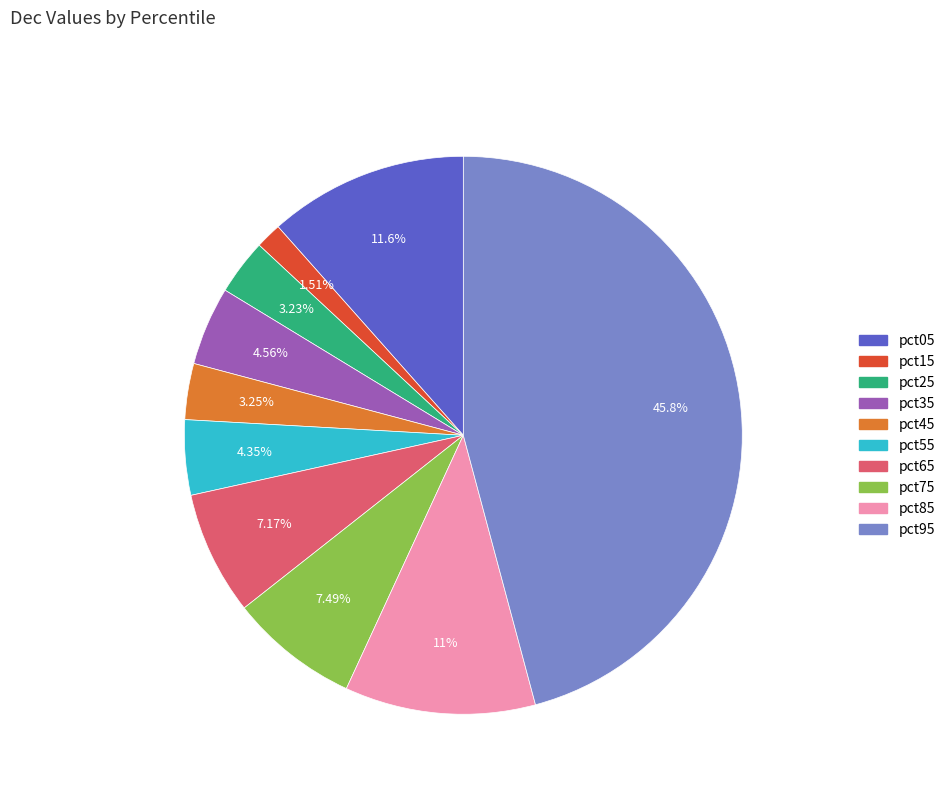

To the nearest percent, what is the difference between the largest and smallest slice percentages?

44%